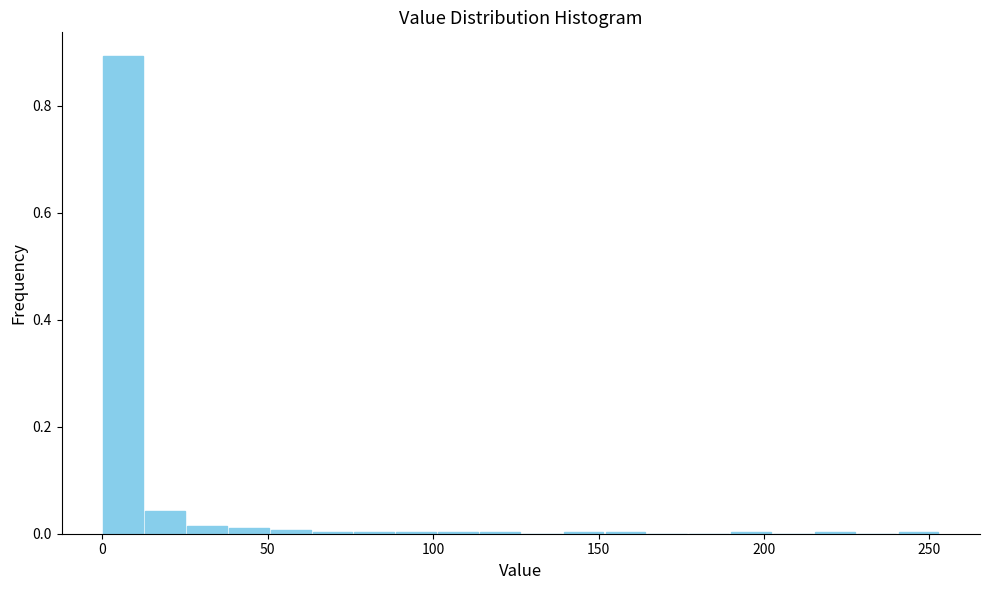

Around what value on the x-axis is the tallest bar? Give the approximate position of its centre, as read against the axis.

5